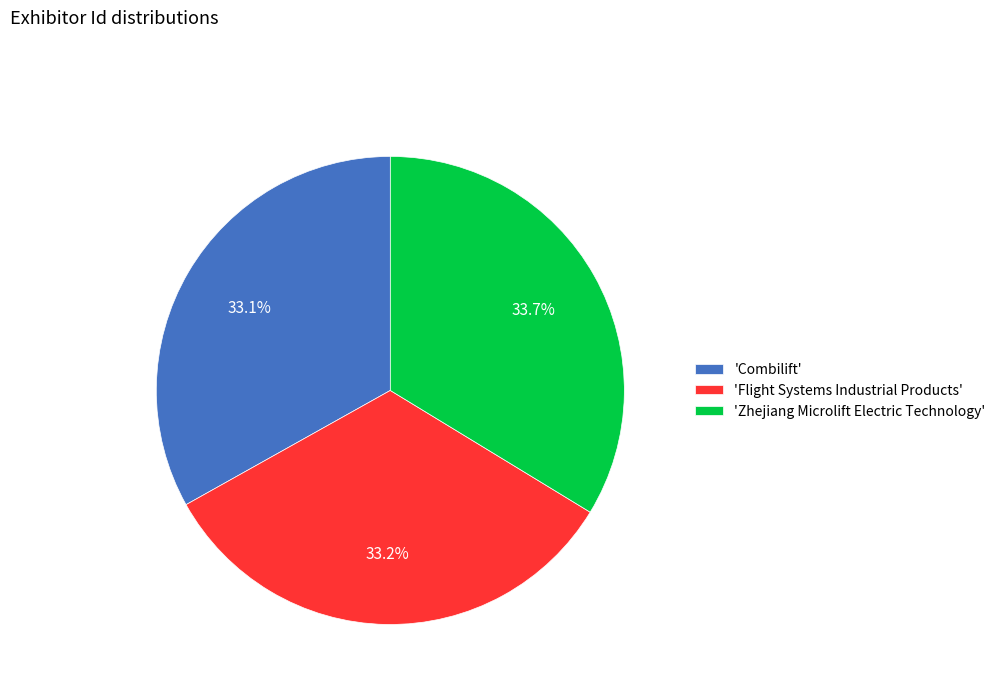

To the nearest percent, what is the difference between the largest and smallest slice percentages?

1%